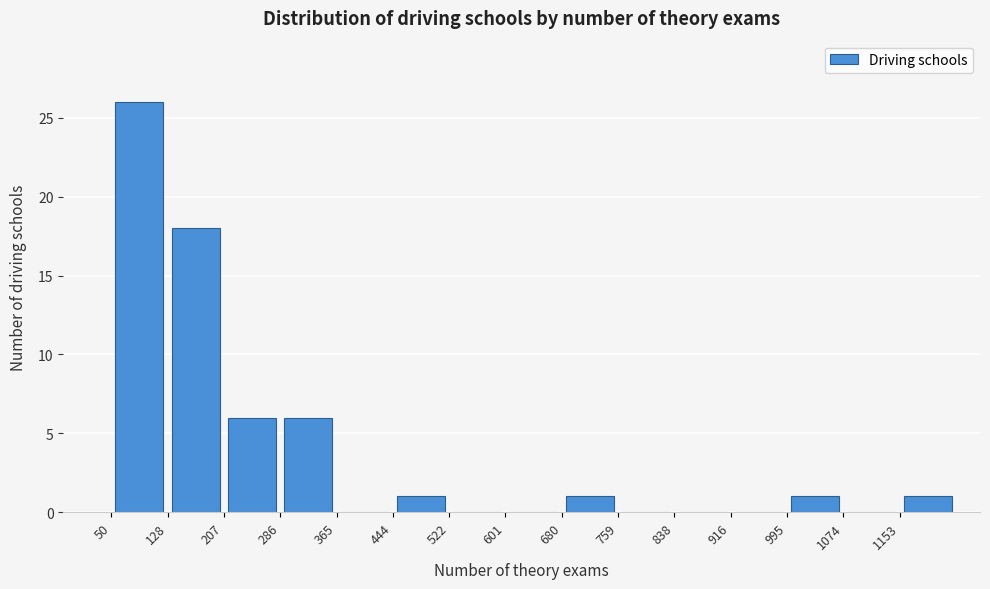

Over which range of the x-axis is the bar tallest?

50 to 130